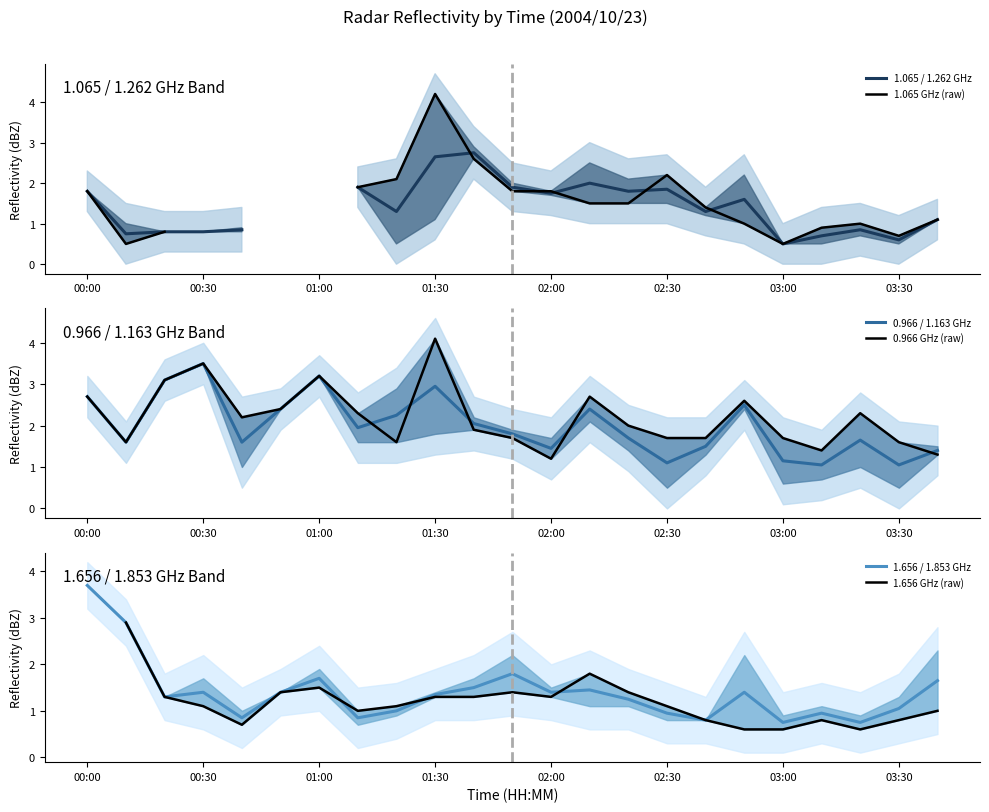

The 0.966 / 1.163 GHz series shows 2.7 at 00:00. True or false?

True